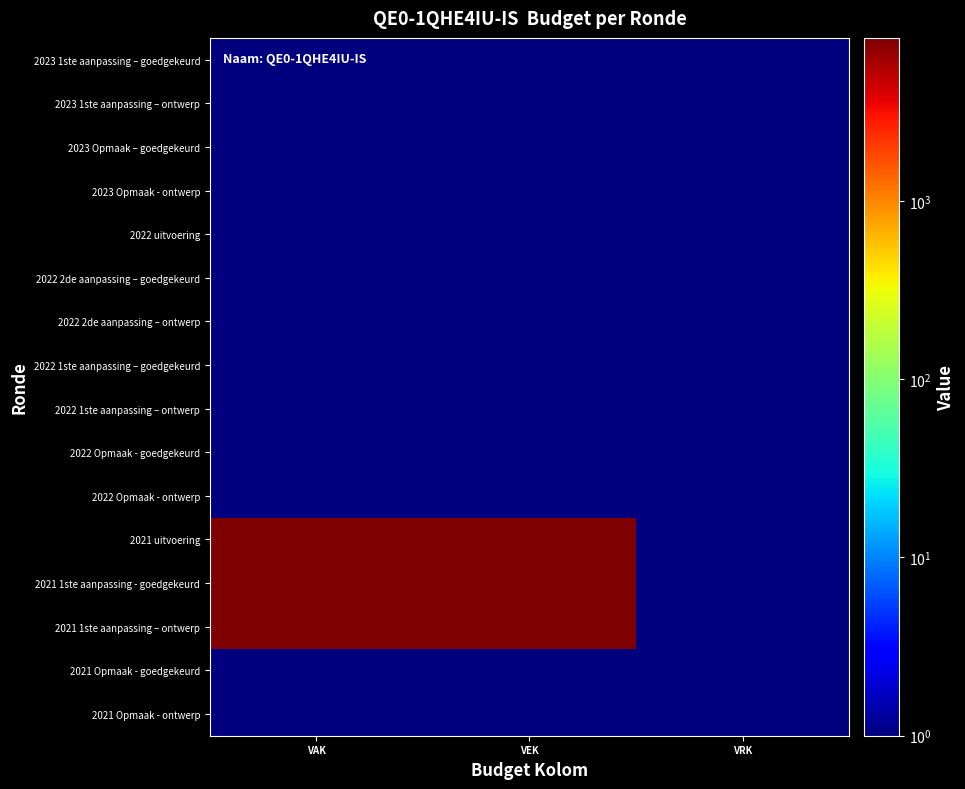

Between VEK and VAK, which is larger?

VEK